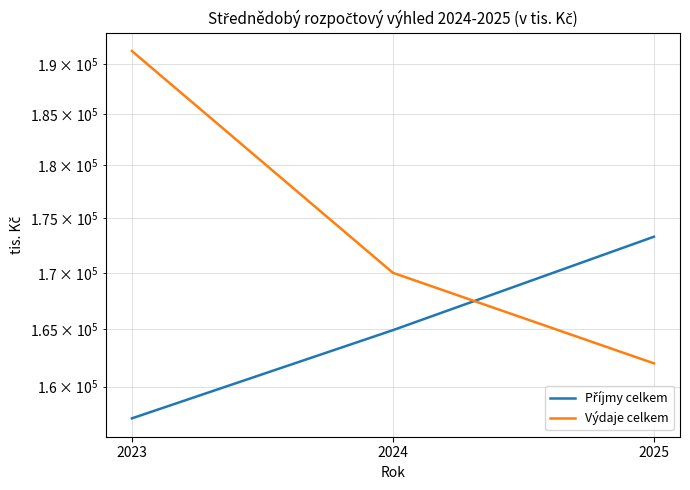

Reading left to right, what are all the values shown in this chart?

Příjmy celkem: 157324.0	164887.0	173297.0
Výdaje celkem: 191308.0	170000.0	162000.0